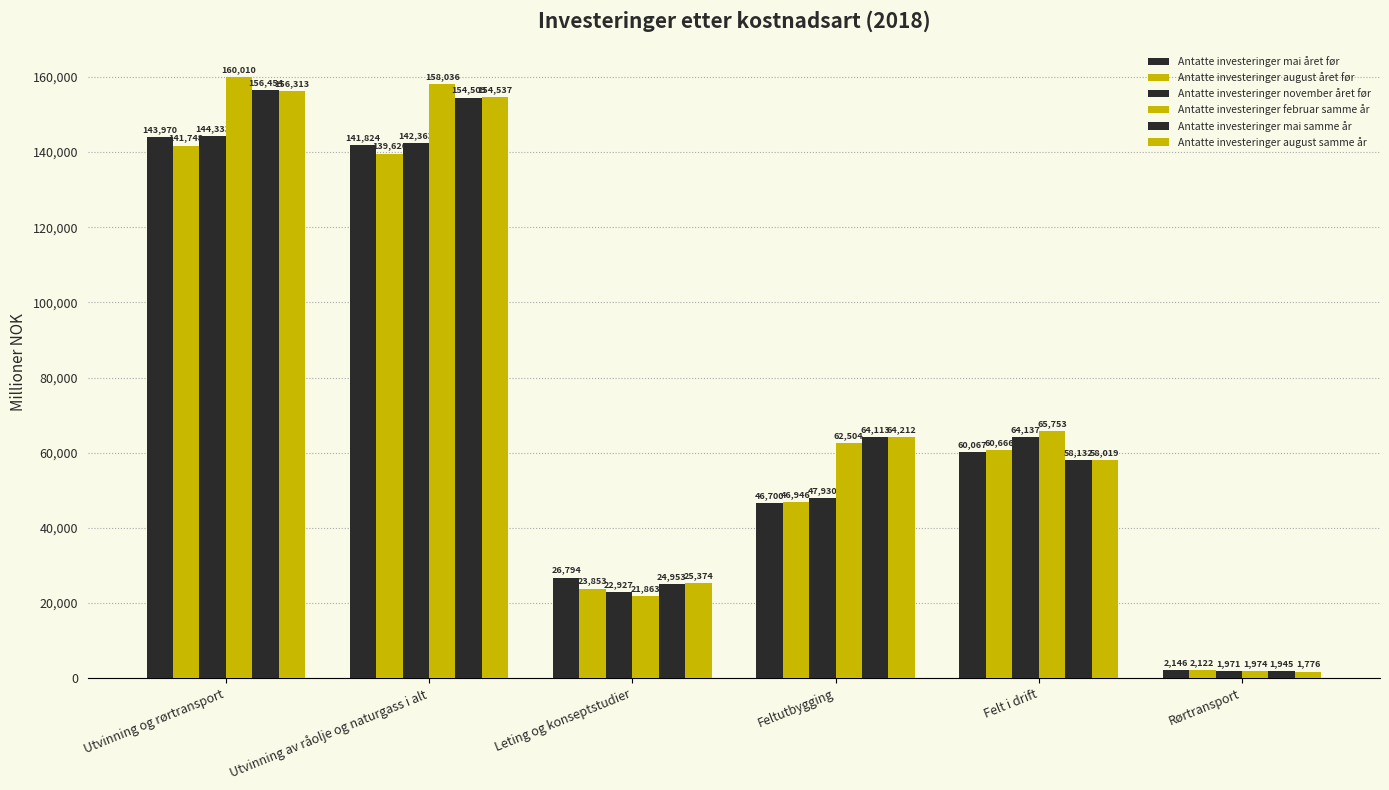

How many distinct data groups are displayed?

6